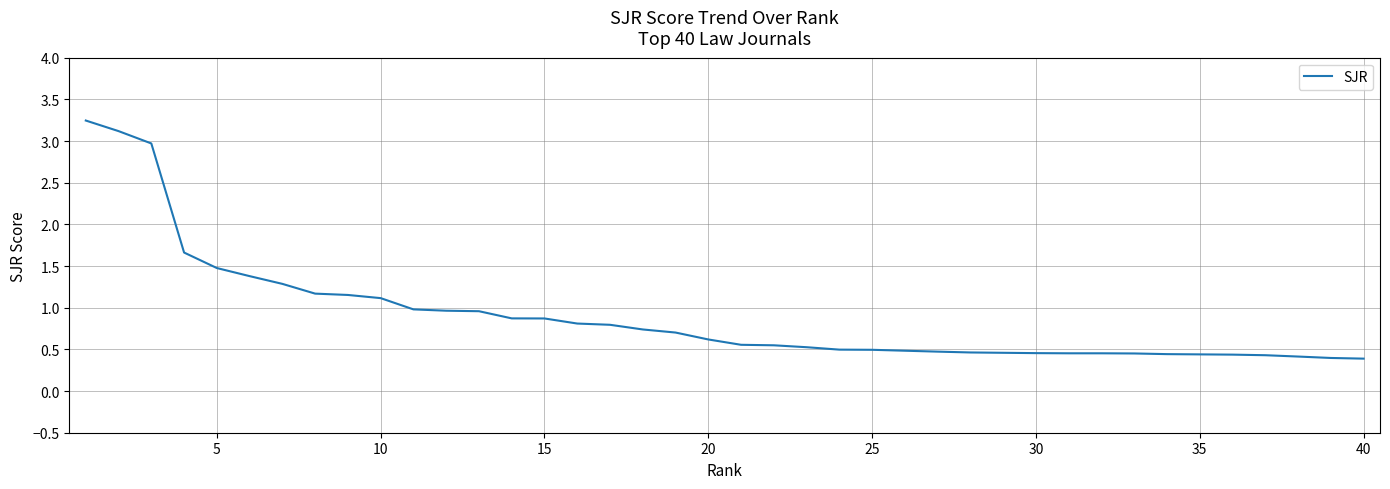

How many distinct data groups are displayed?

1